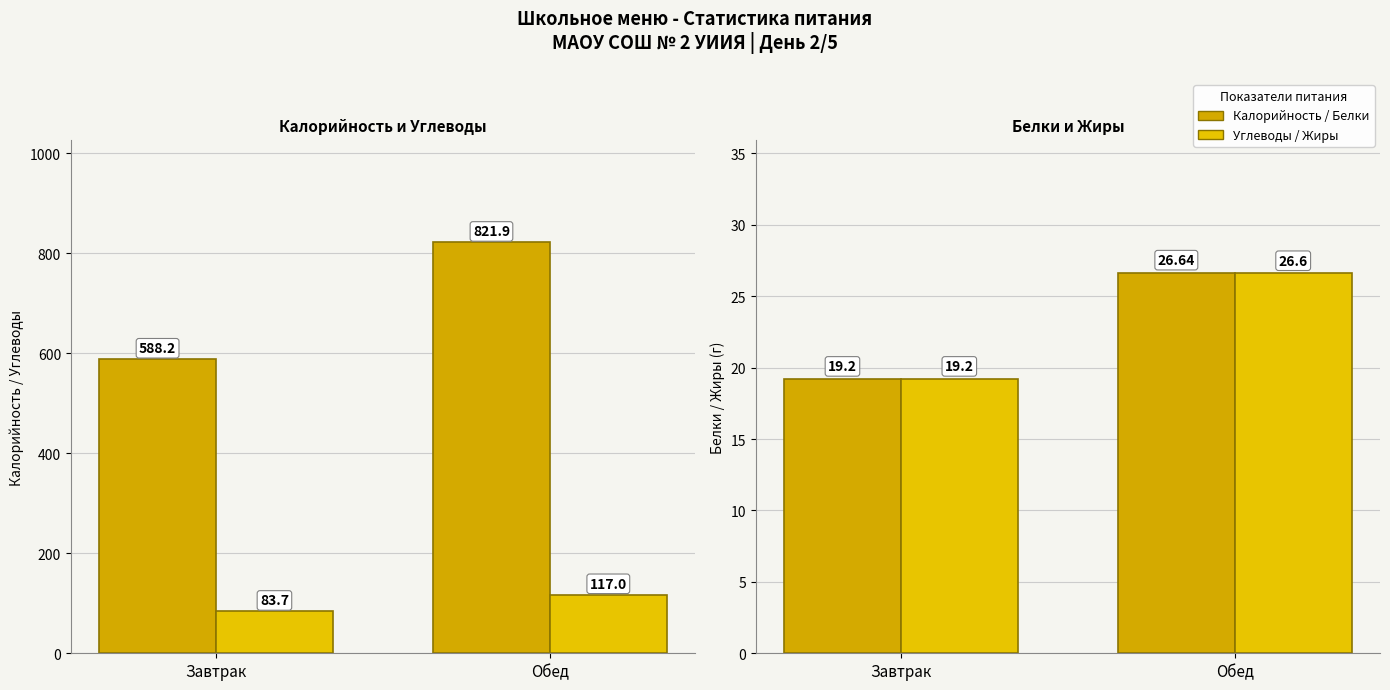

Reading left to right, list all the values displayed in this chart.

Калорийность: Завтрак=588.2	Обед=821.9
Углеводы: Завтрак=83.7	Обед=117.0
Белки: Завтрак=19.2	Обед=26.6
Жиры: Завтрак=19.2	Обед=26.6